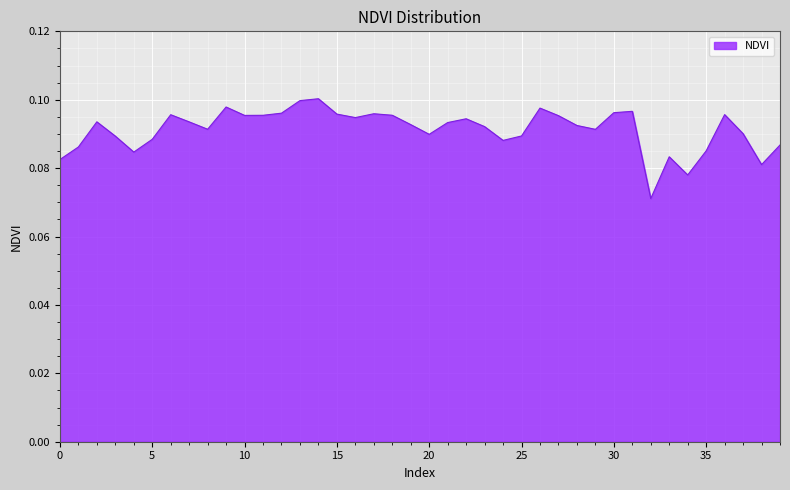

Reading left to right, transcribe all the data shown in this chart.

0.1	0.1	0.1	0.1	0.1	0.1	0.1	0.1	0.1	0.1	0.1	0.1	0.1	0.1	0.1	0.1	0.1	0.1	0.1	0.1	0.1	0.1	0.1	0.1	0.1	0.1	0.1	0.1	0.1	0.1	0.1	0.1	0.1	0.1	0.1	0.1	0.1	0.1	0.1	0.1